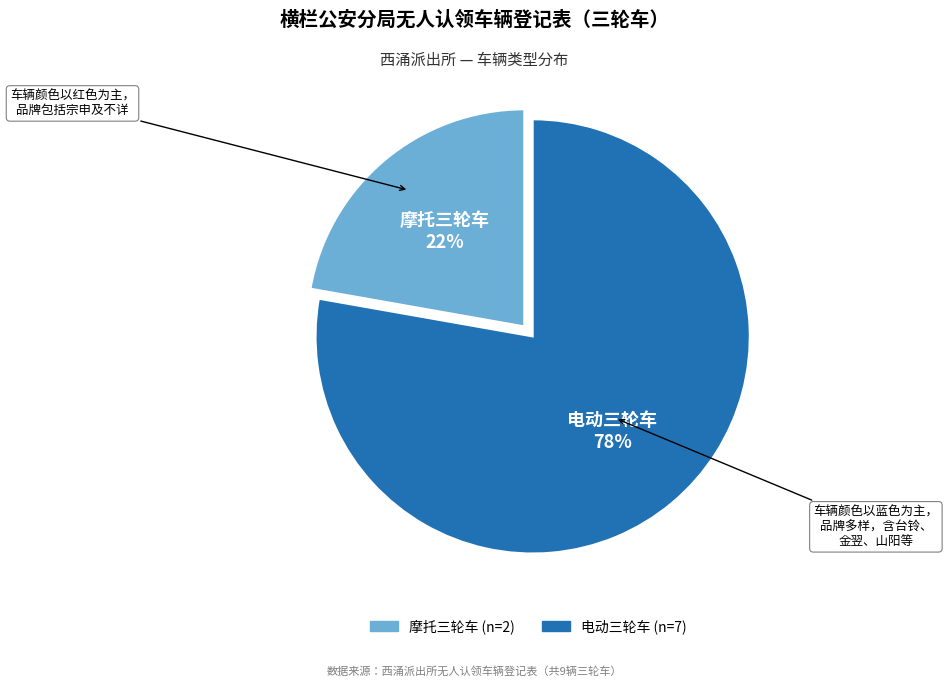

Is there any slice that represents more than half of the pie?

Yes